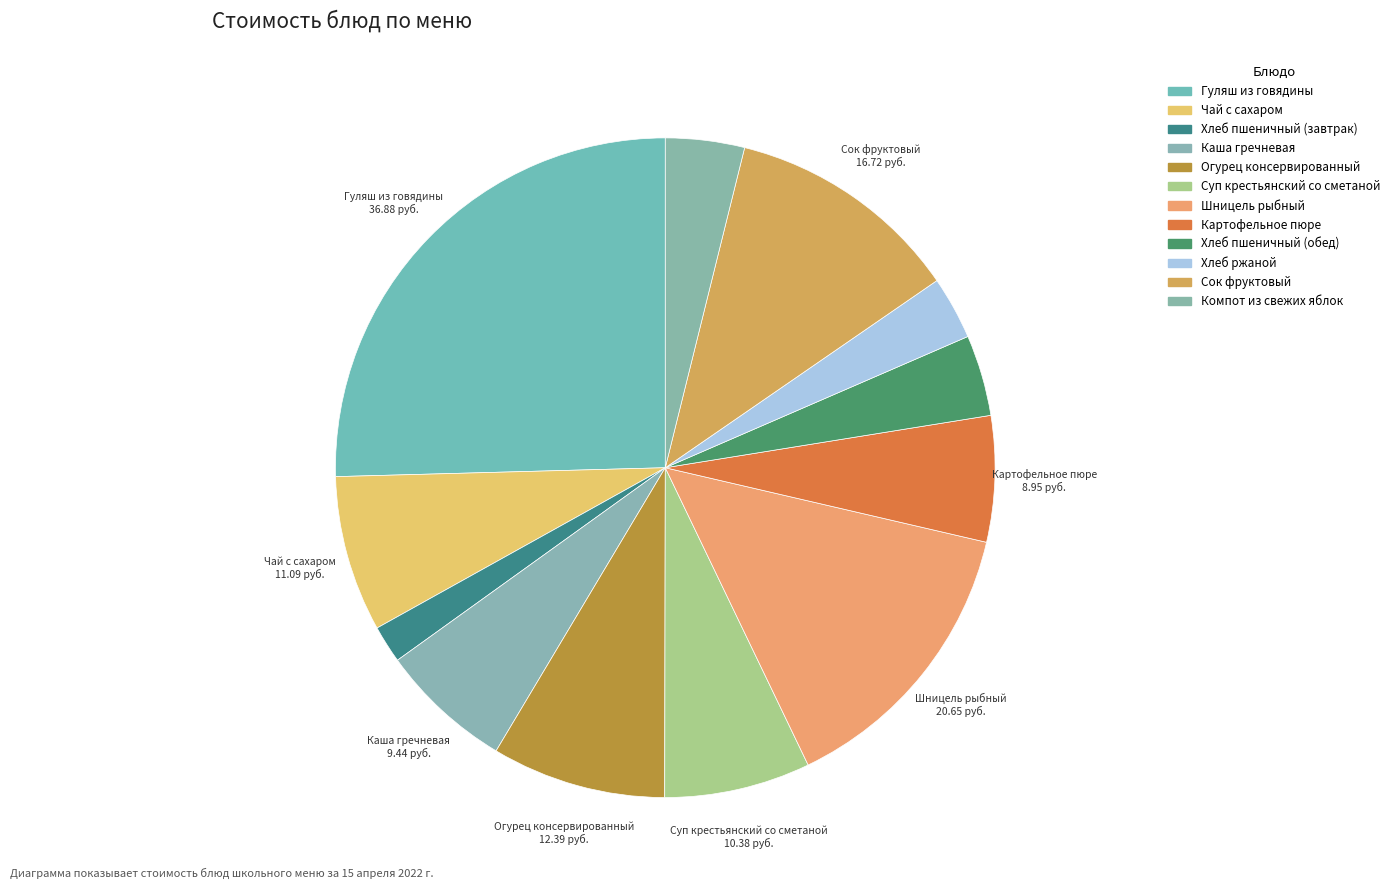

How many slices are in this pie chart?

12